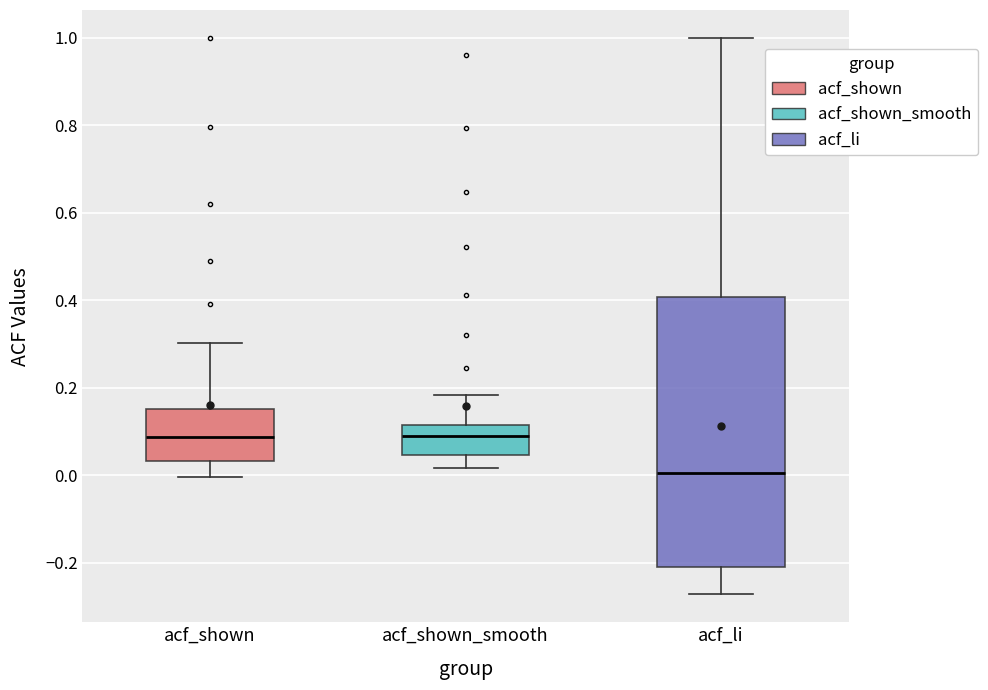

Reading left to right, read every box against the y-axis: the position of its median line, the range the box covers, and the ends of its whiskers. The values are not printed on the chart, so give them approximately, as read against the axis.

acf_shown: median 0.08, box 0.04 to 0.16, whiskers 0.00 to 0.30
acf_shown_smooth: median 0.10, box 0.04 to 0.12, whiskers 0.02 to 0.18
acf_li: median 0.00, box -0.20 to 0.40, whiskers -0.28 to 1.00